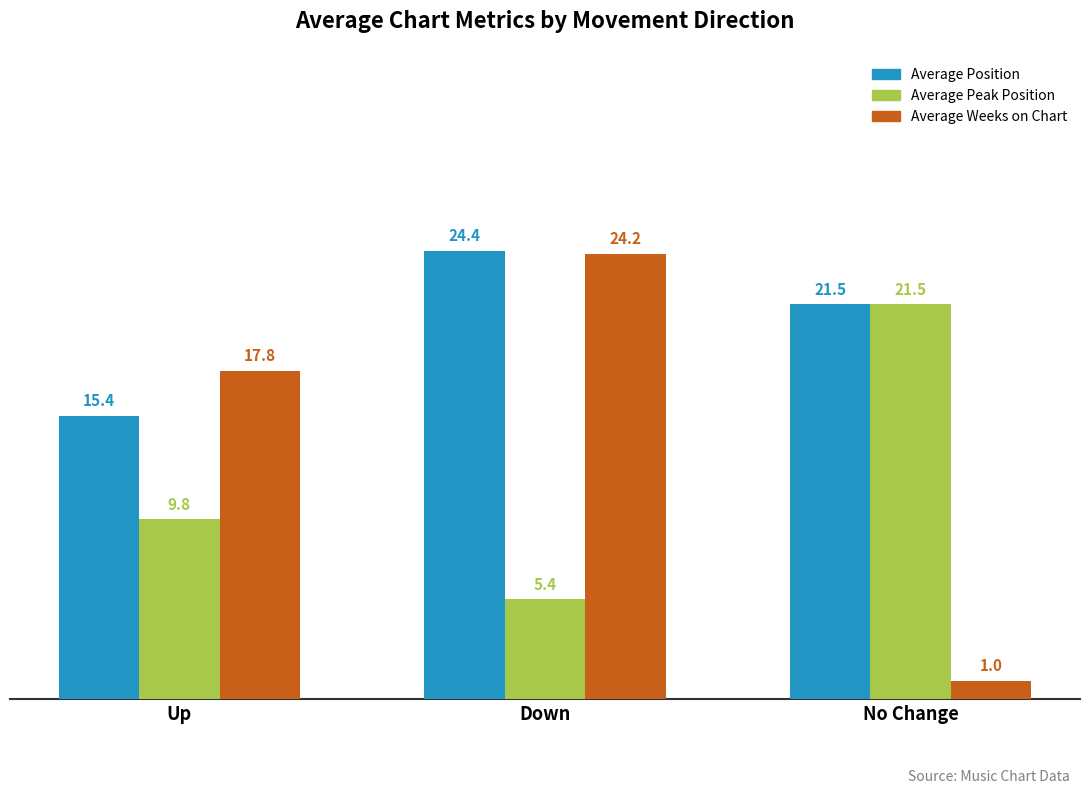

Reading left to right, extract all data points from this chart.

Average Position: 15.4	24.4	21.5
Average Peak Position: 9.8	5.4	21.5
Average Weeks on Chart: 17.8	24.2	1.0